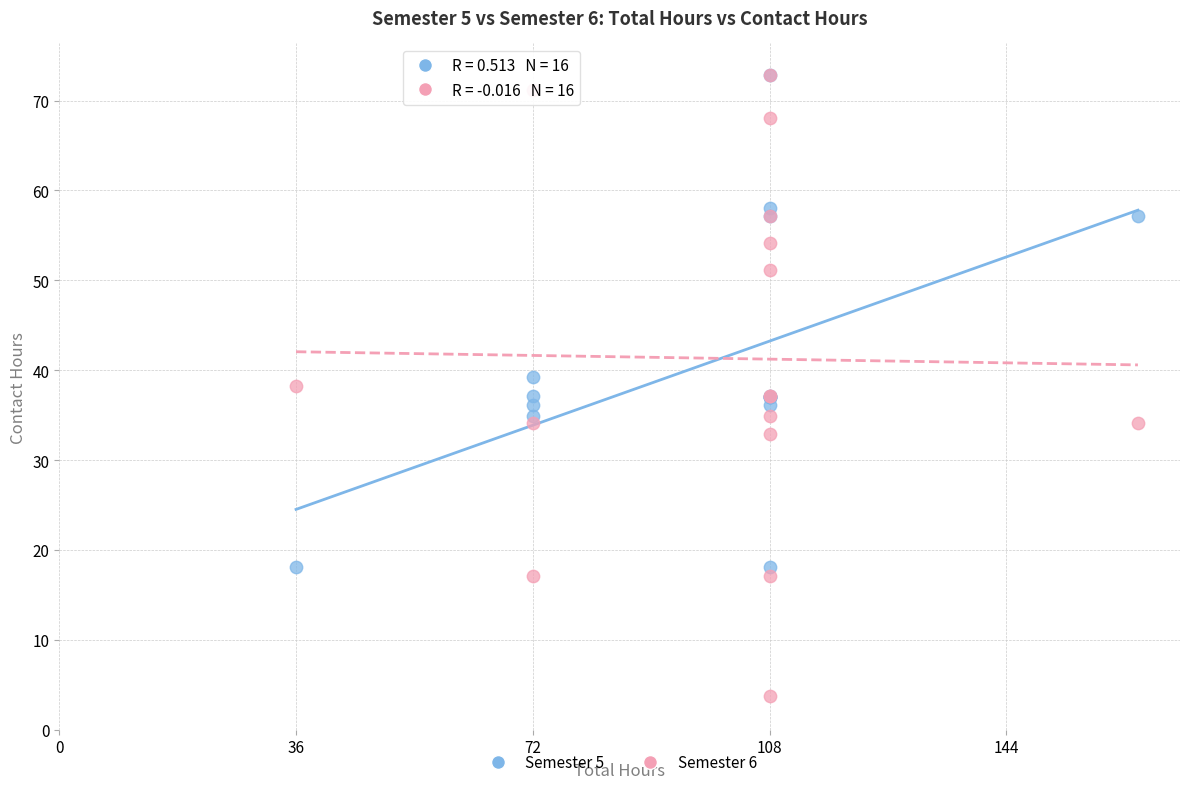

Which series contains the lowest Y value?

Semester 6